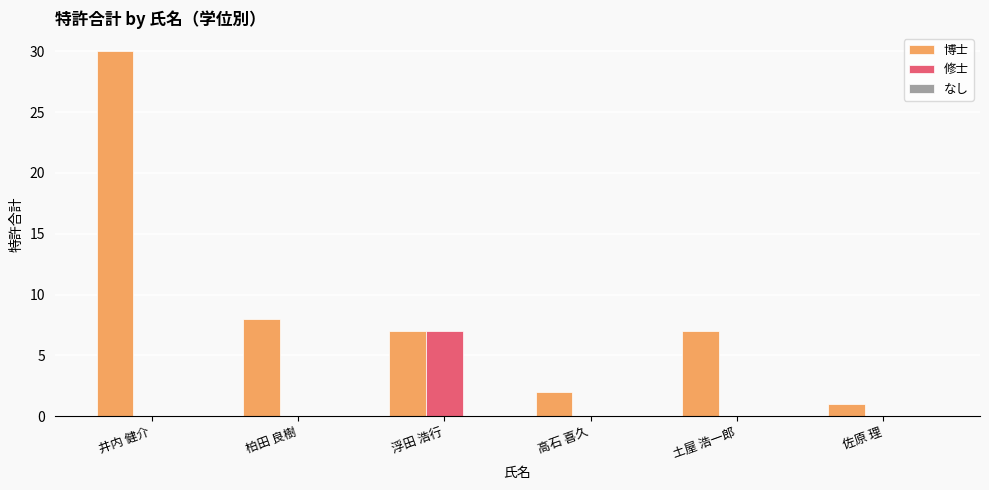

Which series has the largest range (max minus min)?

博士